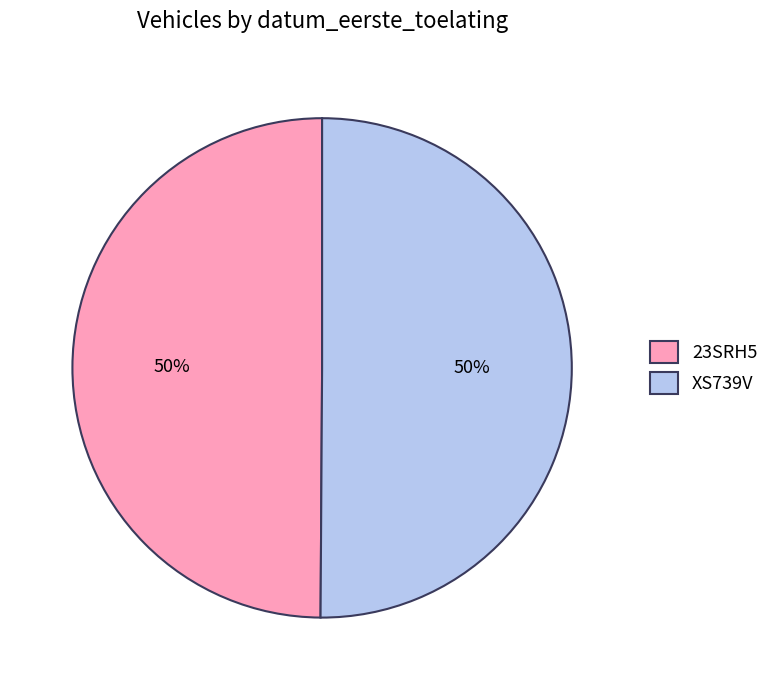

To the nearest percent, what percentage of the pie is XS739V?

50%